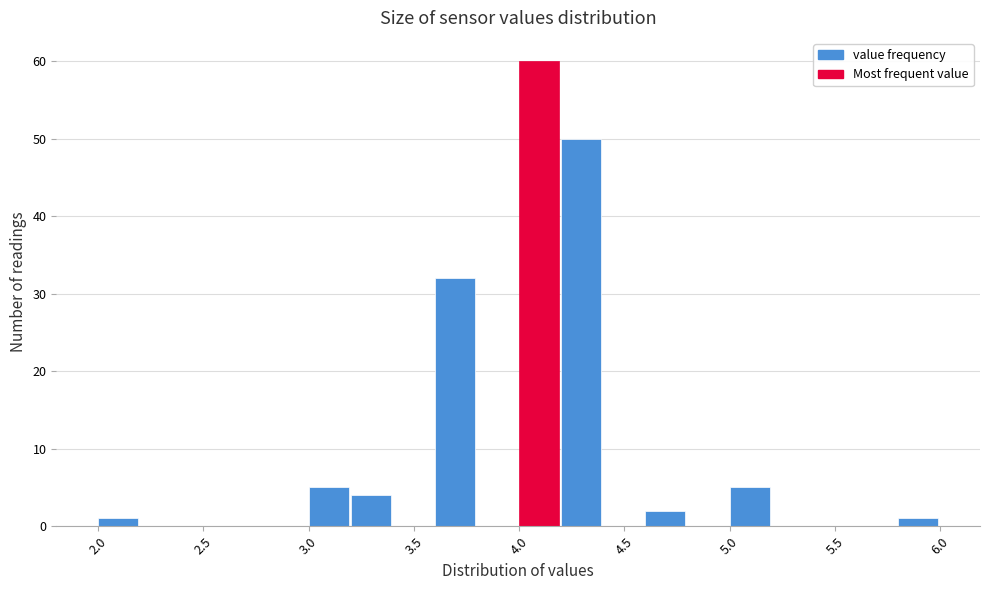

Over which range of the x-axis is the bar tallest?

4.0 to 4.2